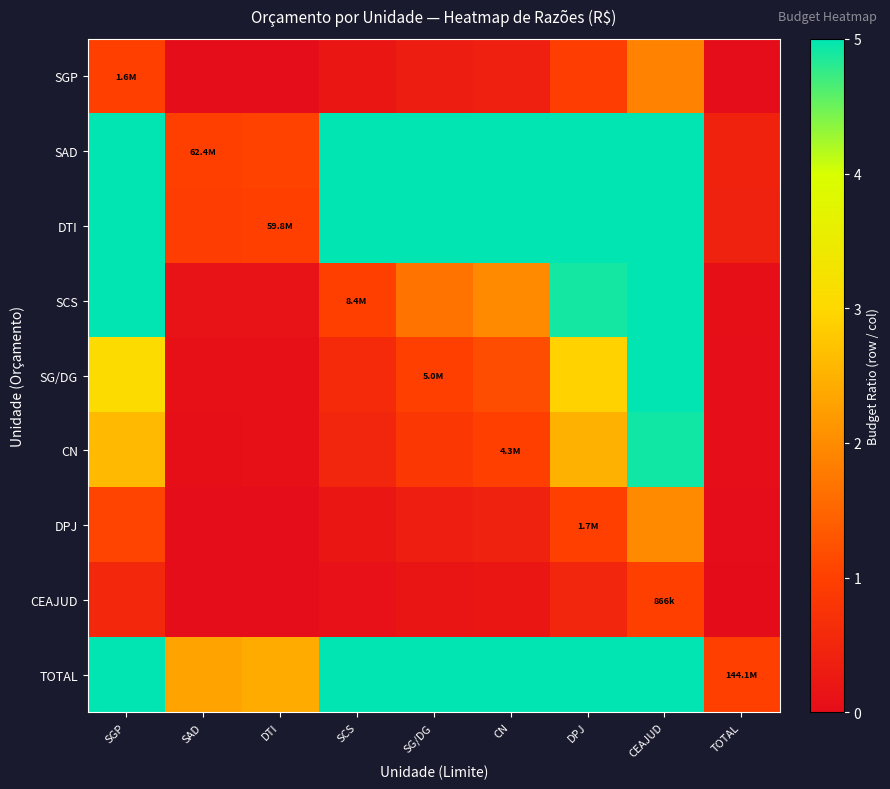

At DPJ, list the series in order from largest to smallest.

SAD, DTI, TOTAL, SCS, SG/DG, CN, DPJ, SGP, CEAJUD